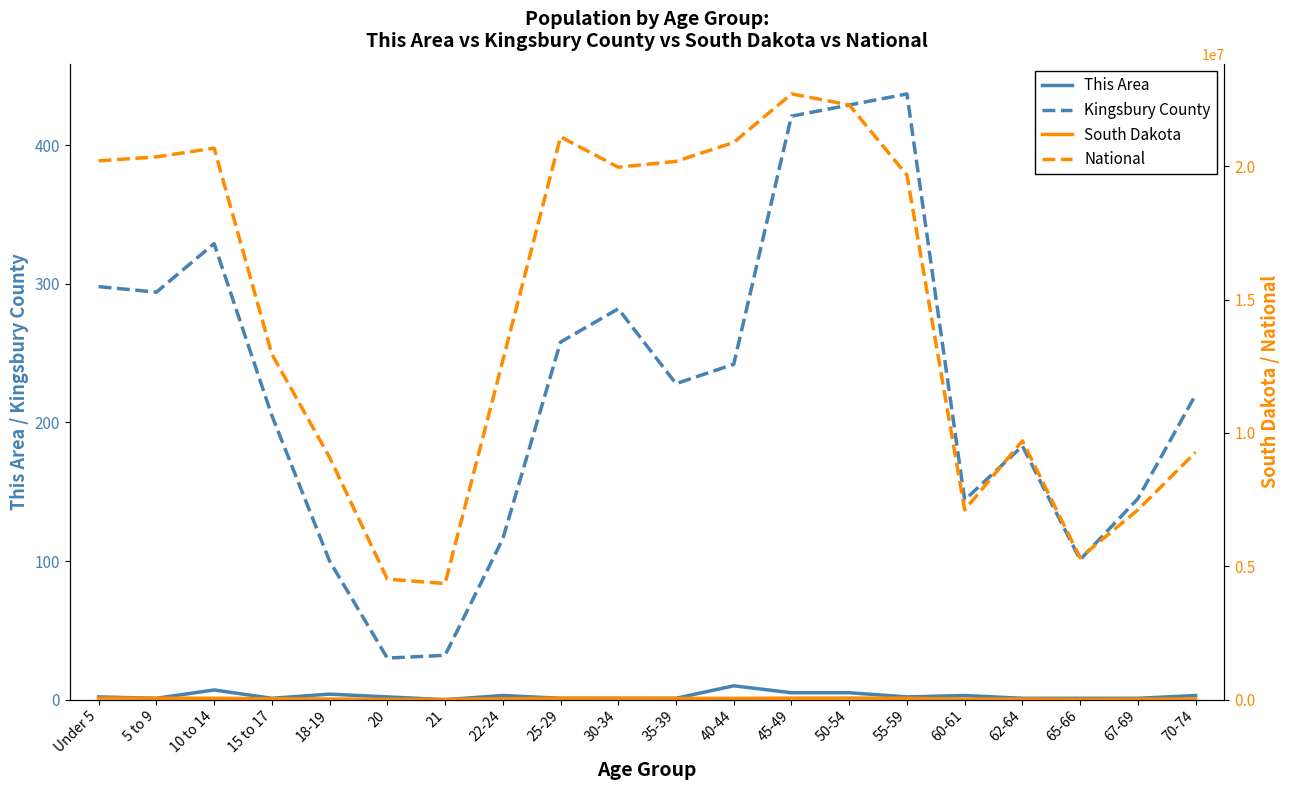

Rank the series at 65-66 from lowest to highest value.

This Area, Kingsbury County, South Dakota, National